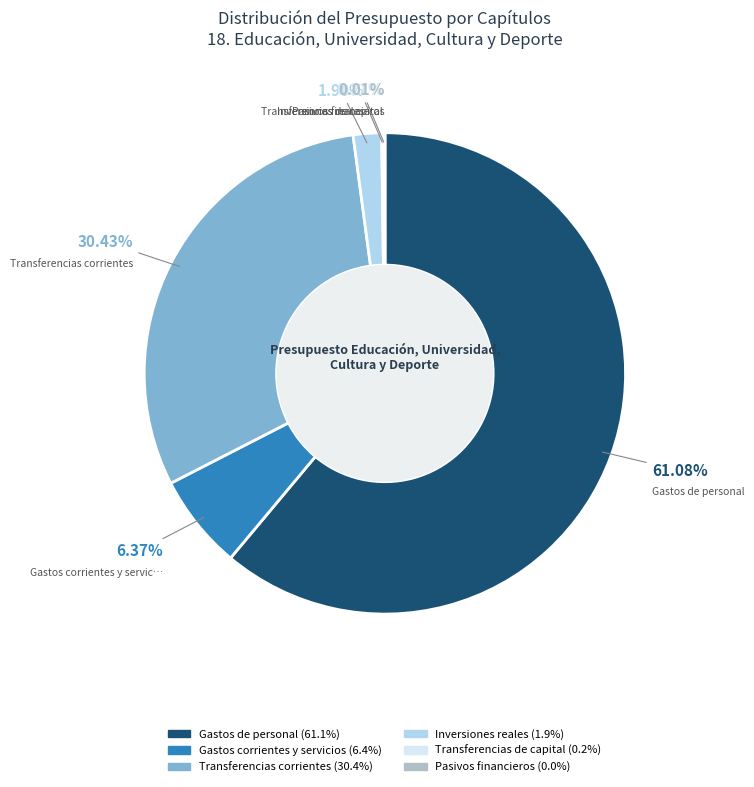

Is there a majority slice in this chart?

Yes